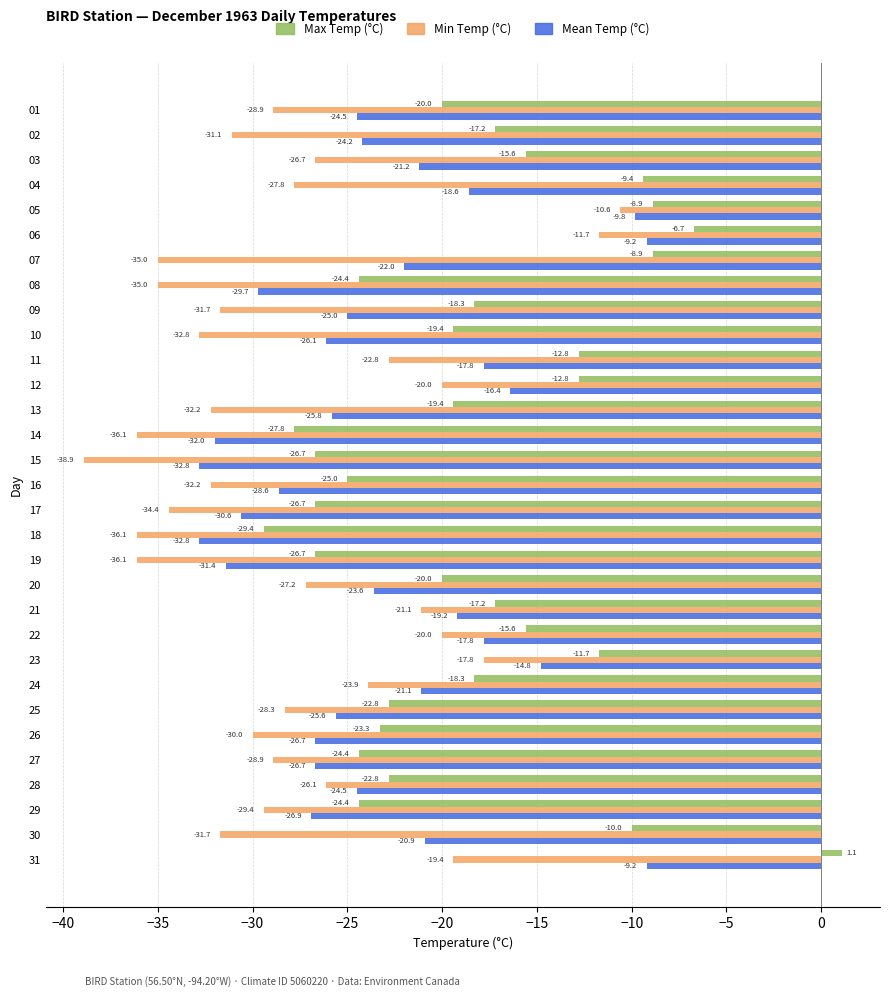

What is the sum of all Max Temp (°C) values?

-565.5